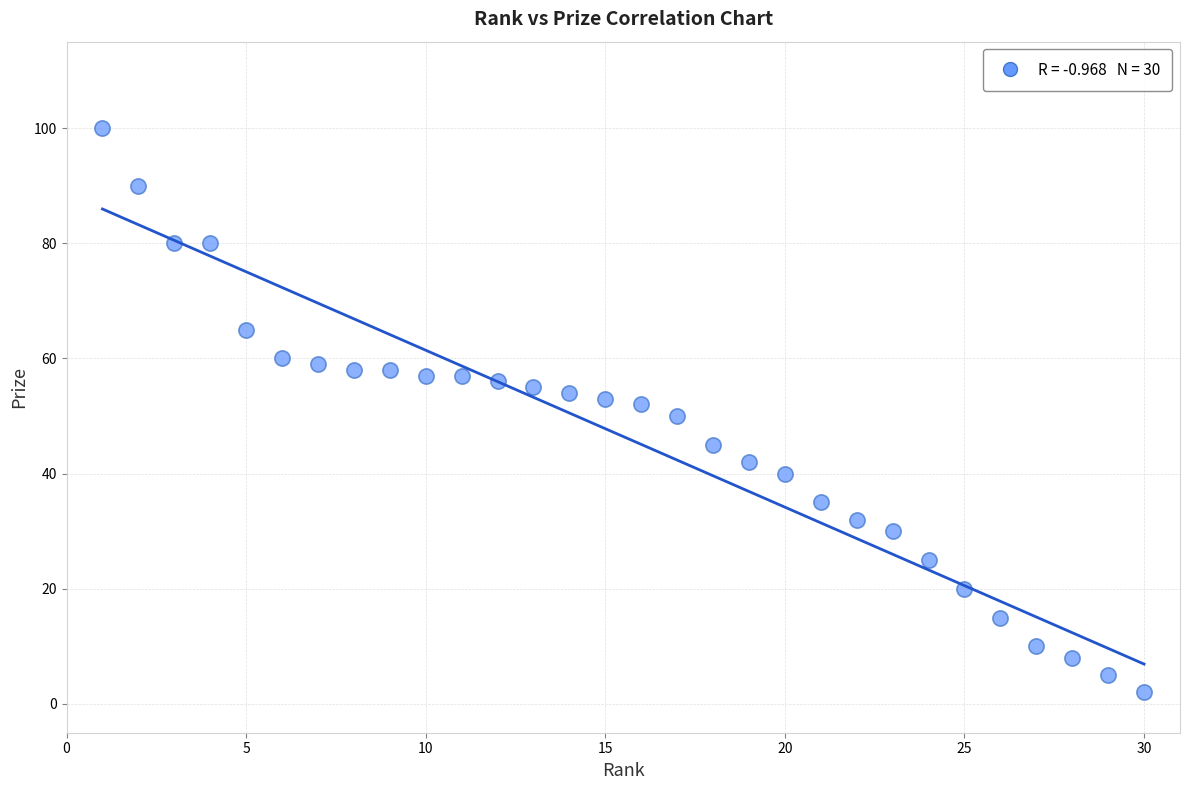

What is the range of X values (max minus min)?

29